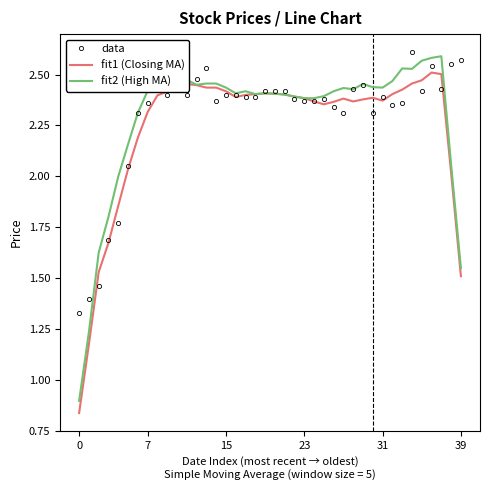

What is the minimum value for fit2 (High MA)?

0.9